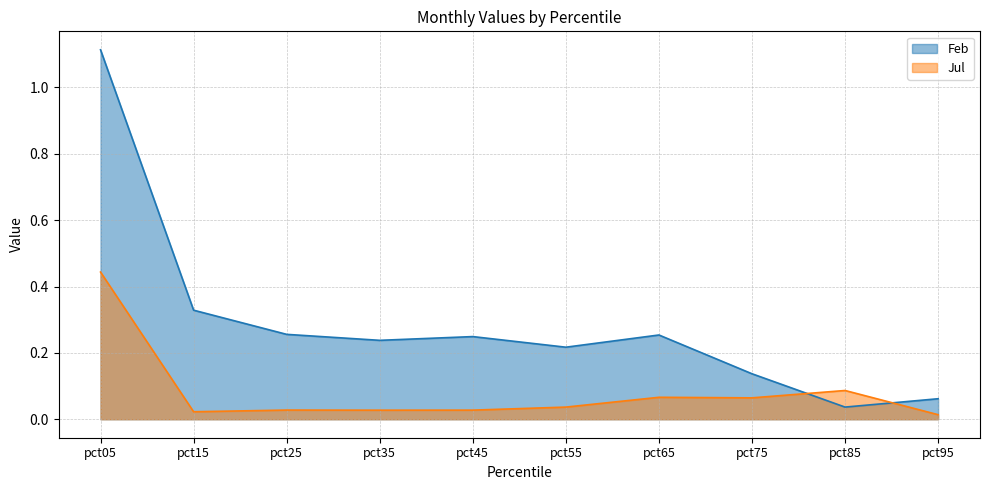

At which label does Jul reach its minimum?

pct95